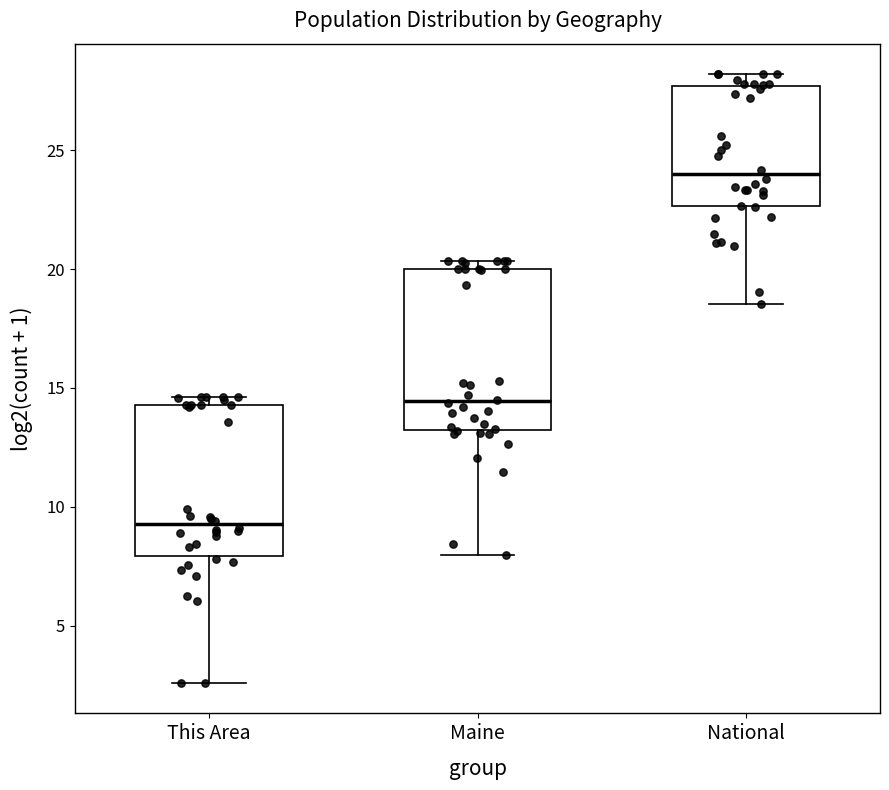

Where does the median line of the box for National sit on the y-axis? The values are not printed on the chart, so give them approximately, as read against the axis.

24.0